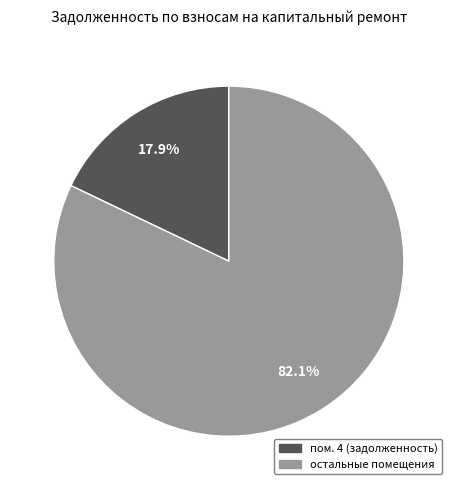

Is there a majority slice in this chart?

Yes